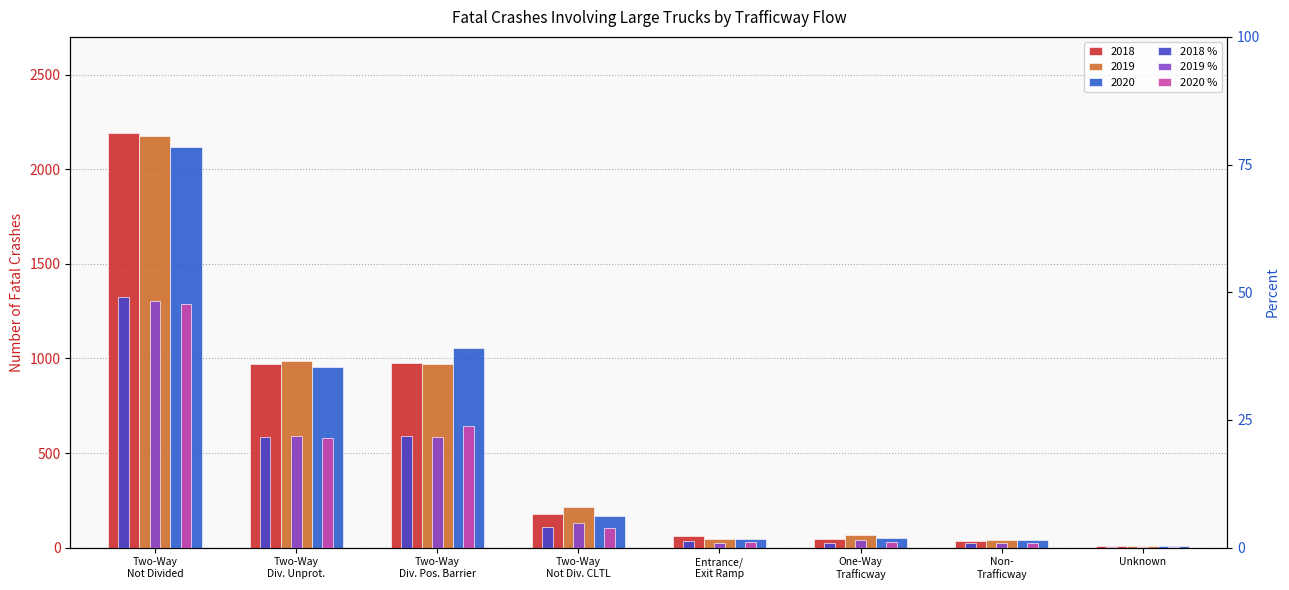

What is the sum of all 2018 % values?

100.0